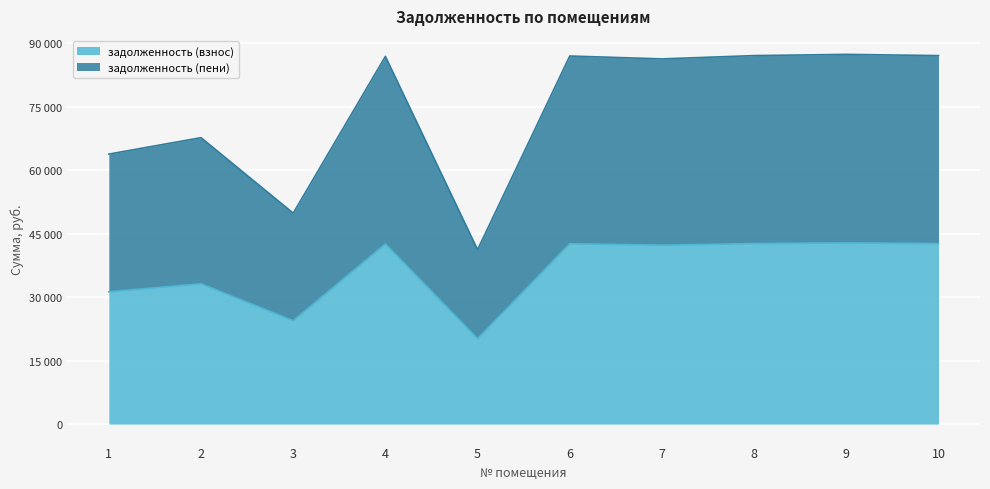

How many values in the задолженность (пени) series are below 86827?

5